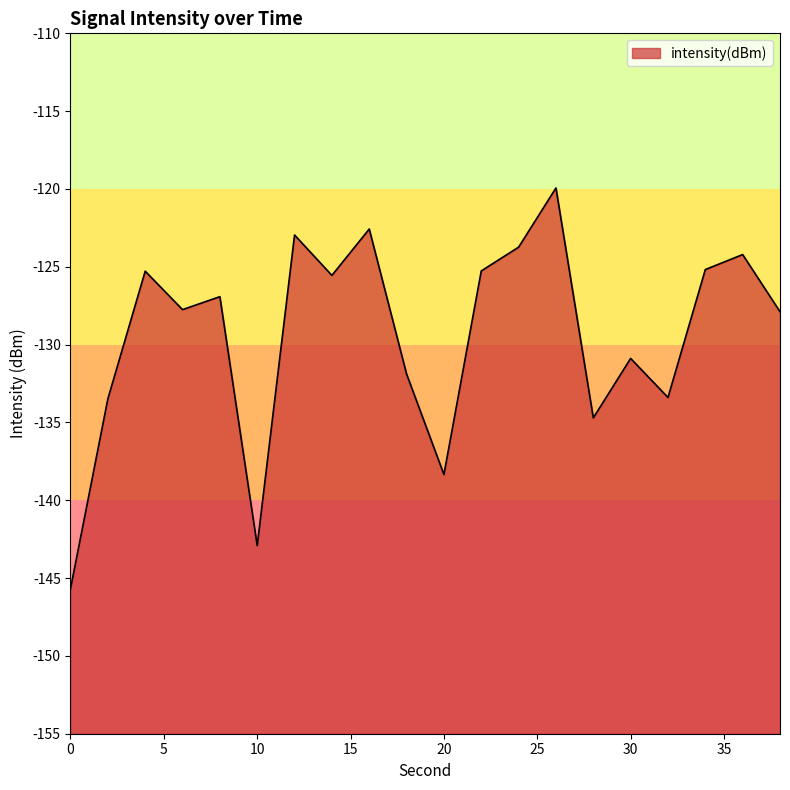

What is the difference between the maximum and minimum values?

25.8